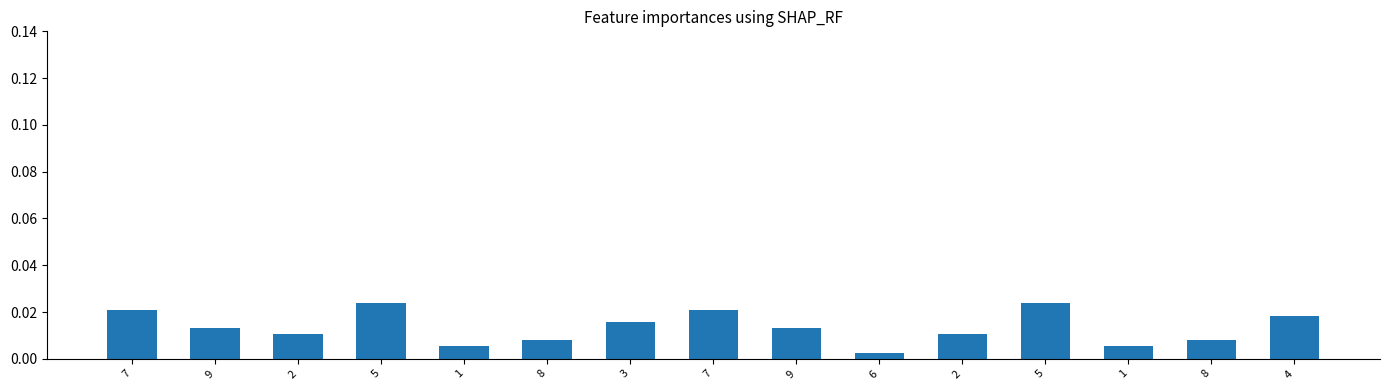

Are the bars grouped side by side (vs. stacked)?

No